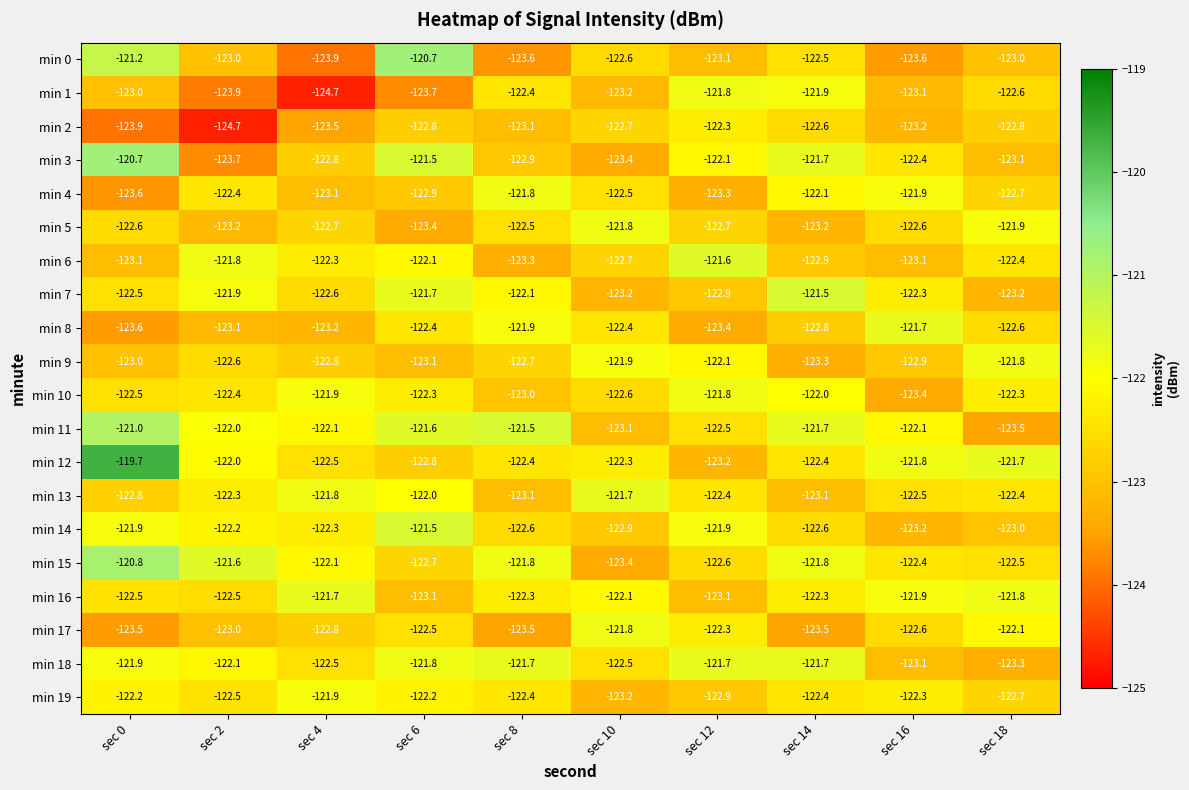

What is the difference between the min 16 values at sec 12 and sec 18?

1.3